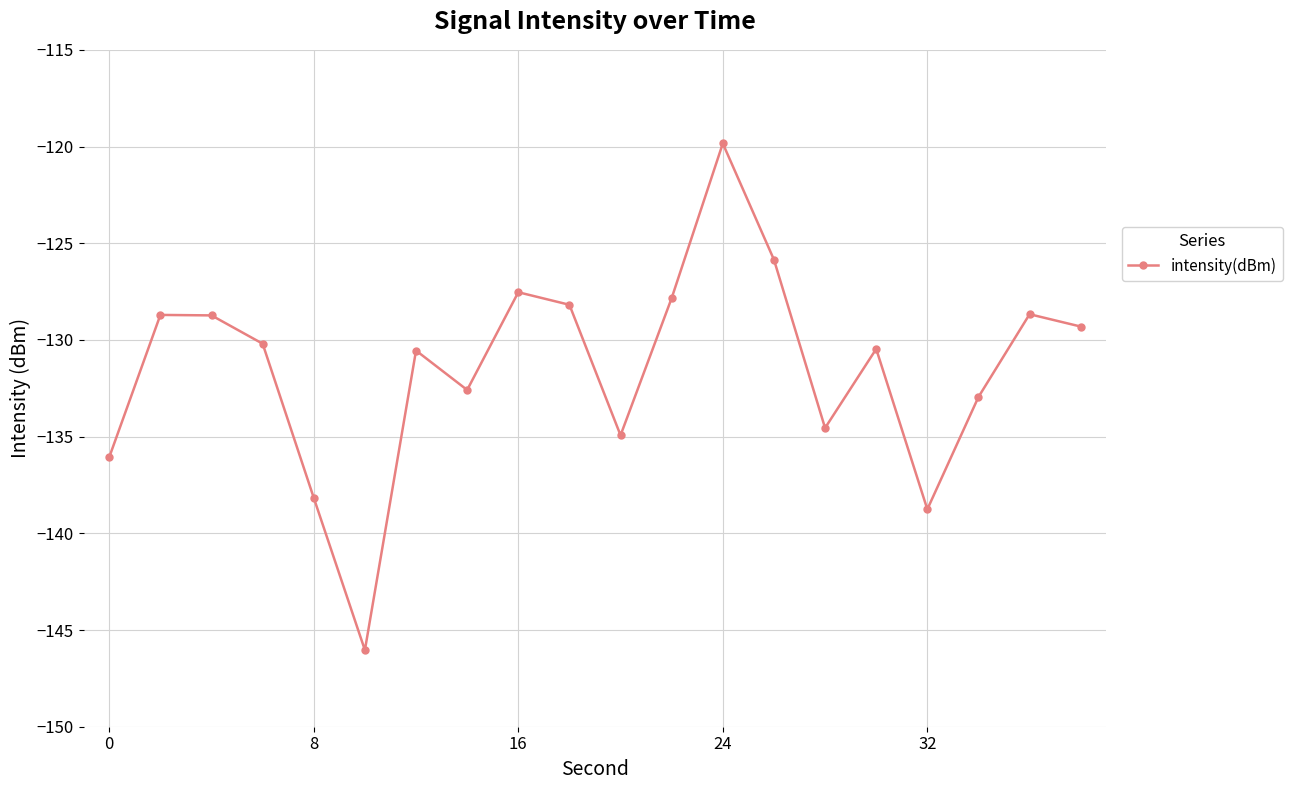

How many distinct data groups are displayed?

1